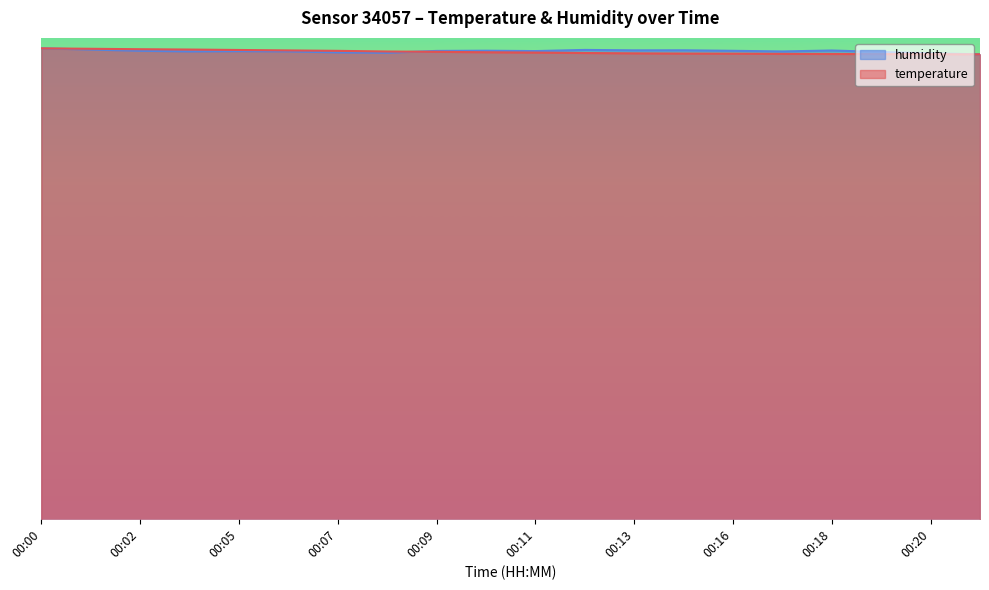

What is the minimum value shown in the chart?

94.7